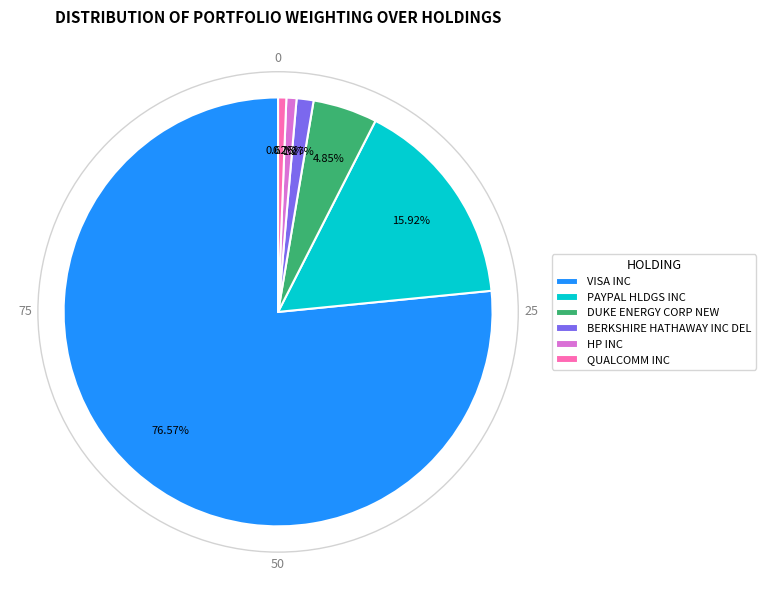

Count the number of slices in the pie.

6